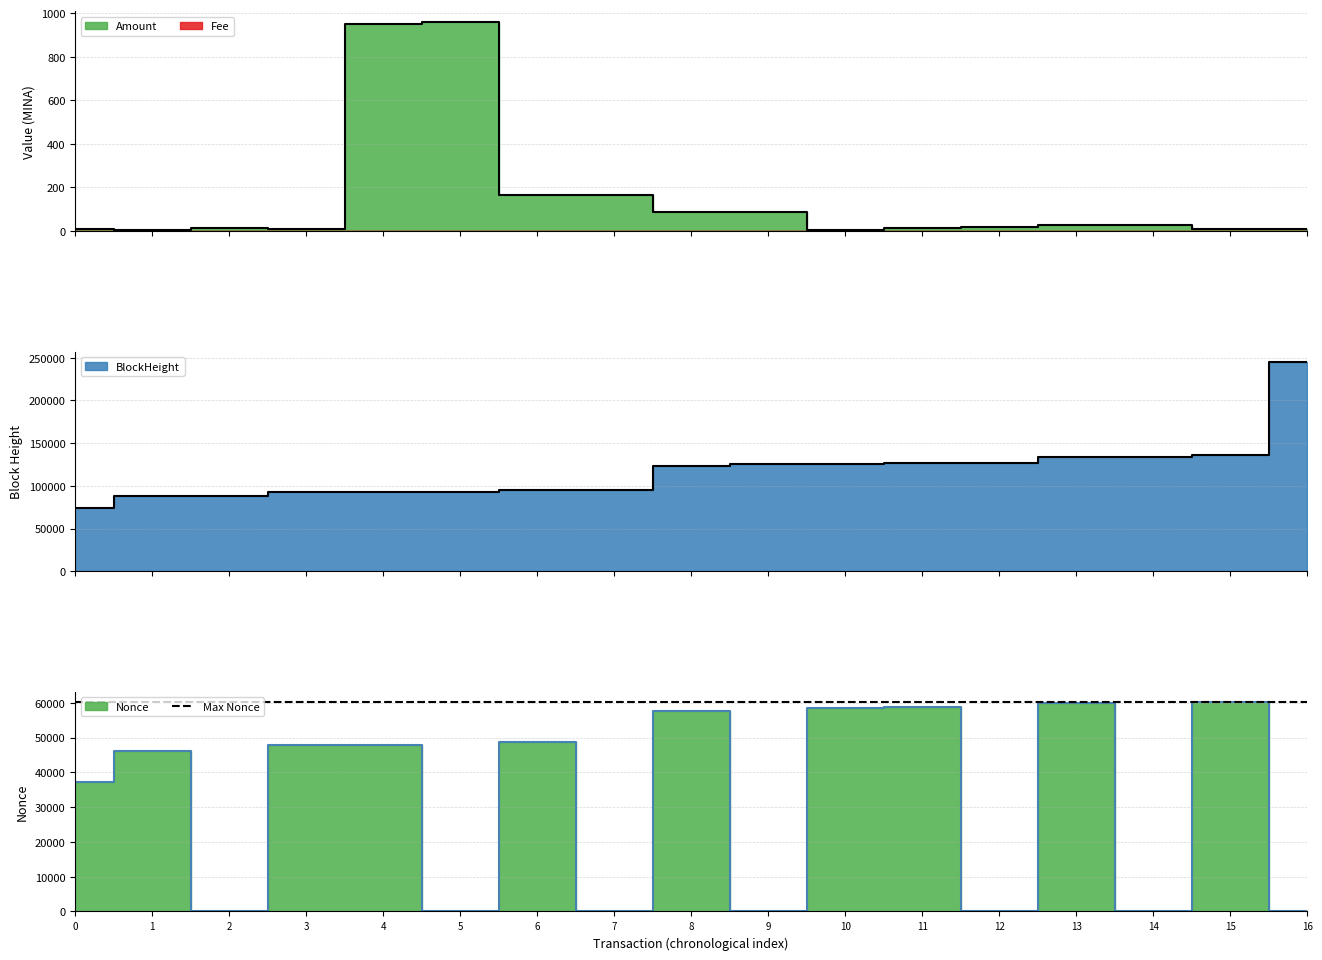

What is the difference between the maximum and minimum values in the BlockHeight series?

171059.0